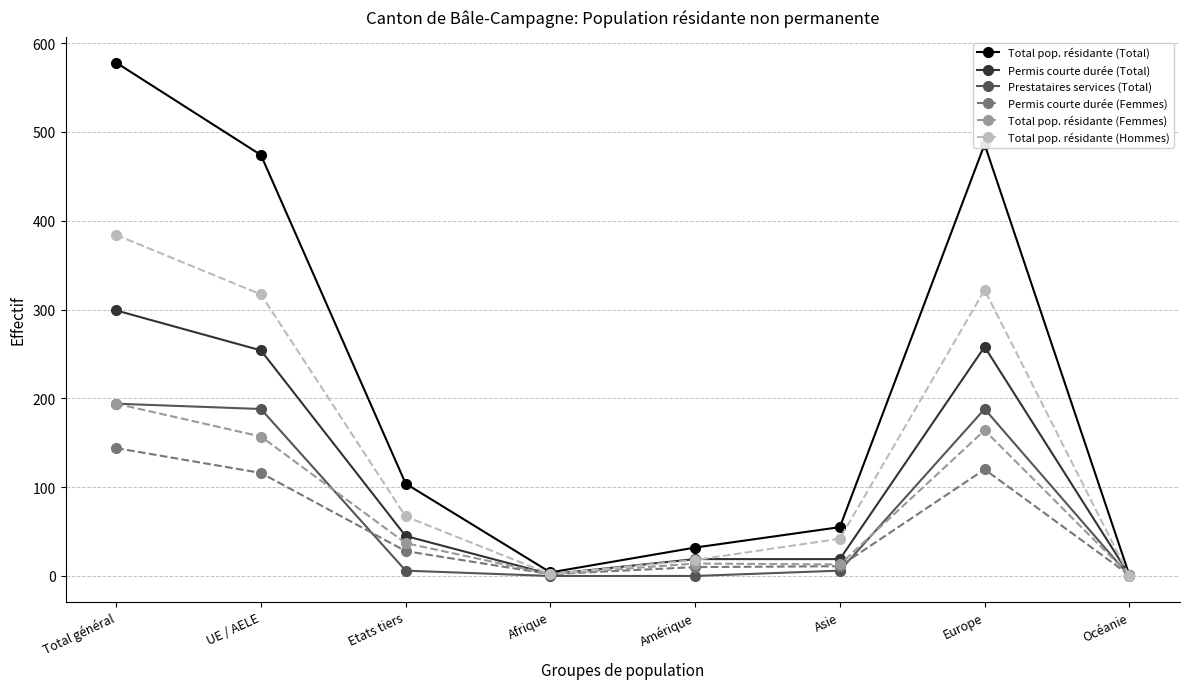

What is the maximum value shown in the chart?

578